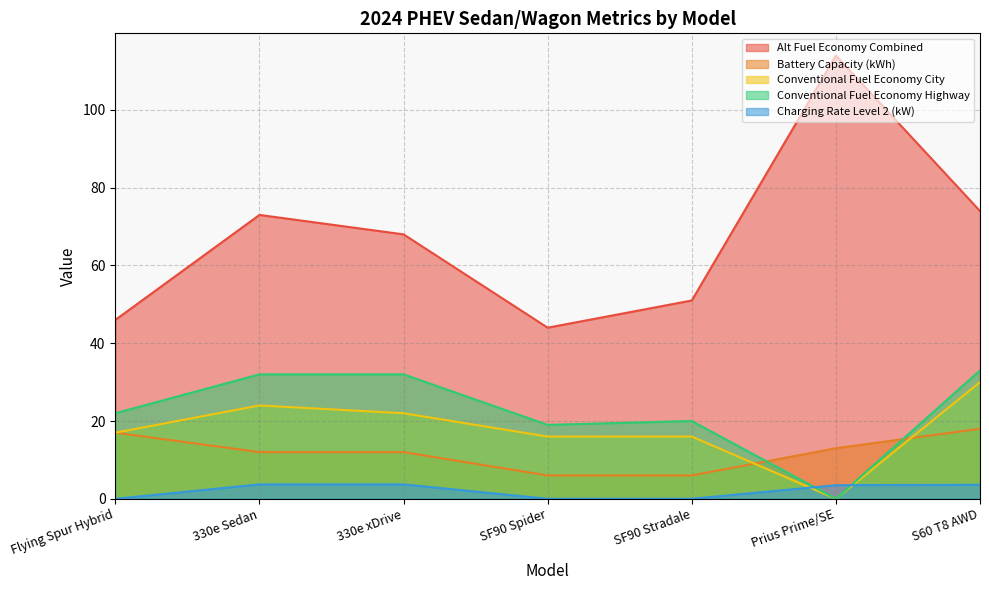

What is the sum of the Alt Fuel Economy Combined values at Prius Prime/SE and Flying Spur Hybrid?

160.0